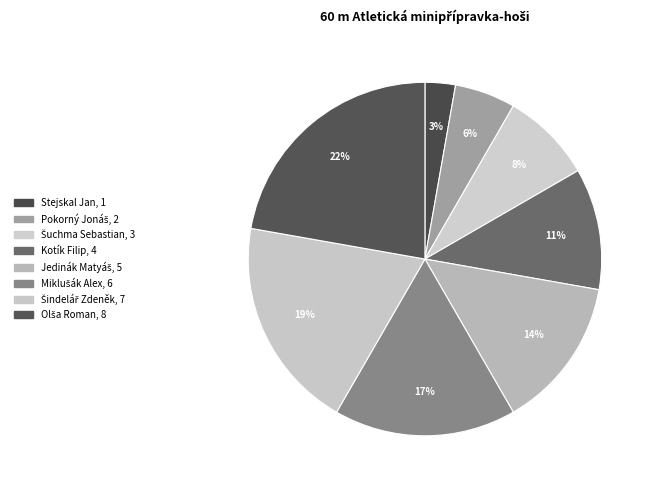

How many slices are in this pie chart?

8